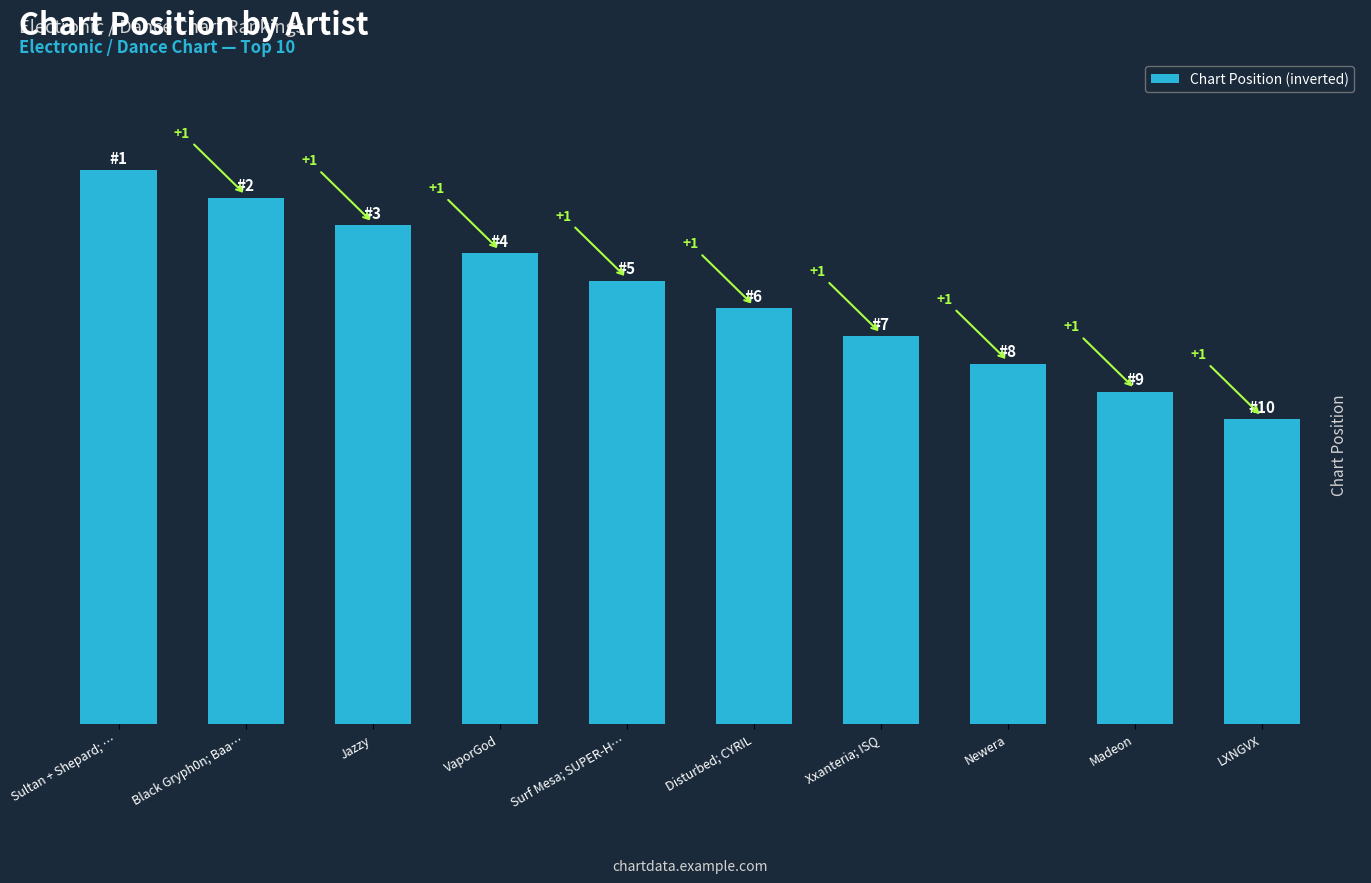

Is it true that the value at Jazzy is 18?

True